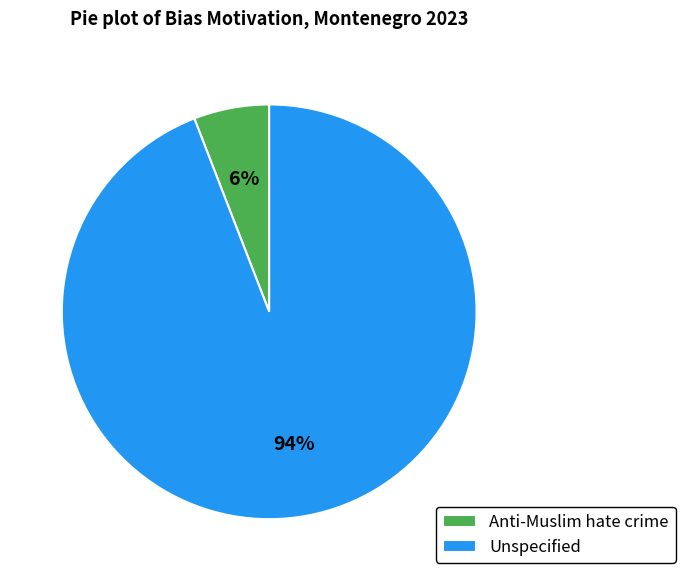

The Unspecified slice represents 99% of the pie. True or false?

False